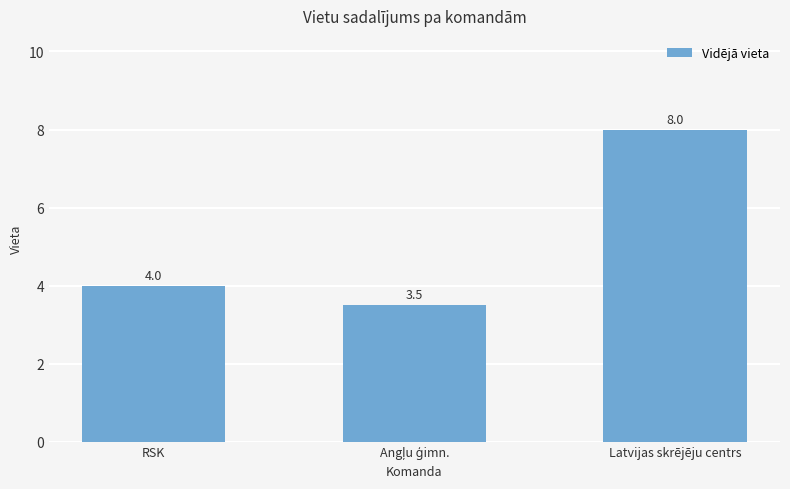

What is the difference between the maximum and second lowest values?

4.0